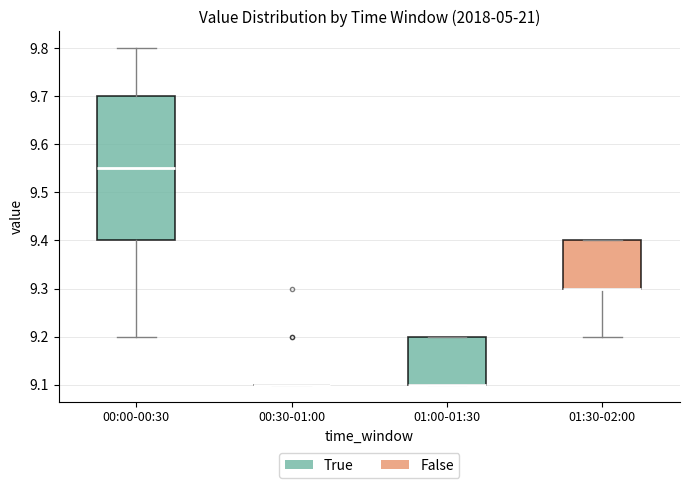

Comparing the boxes themselves (not the whiskers), which one is the tallest?

00:00-00:30